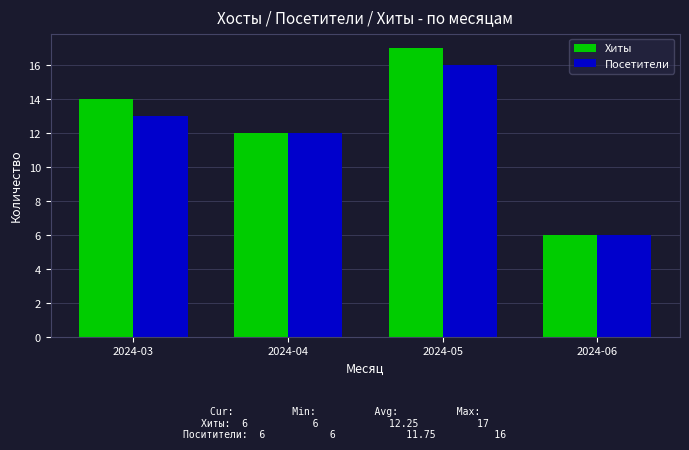

What is the value of the Посетители bar at the 3rd from the left?

16